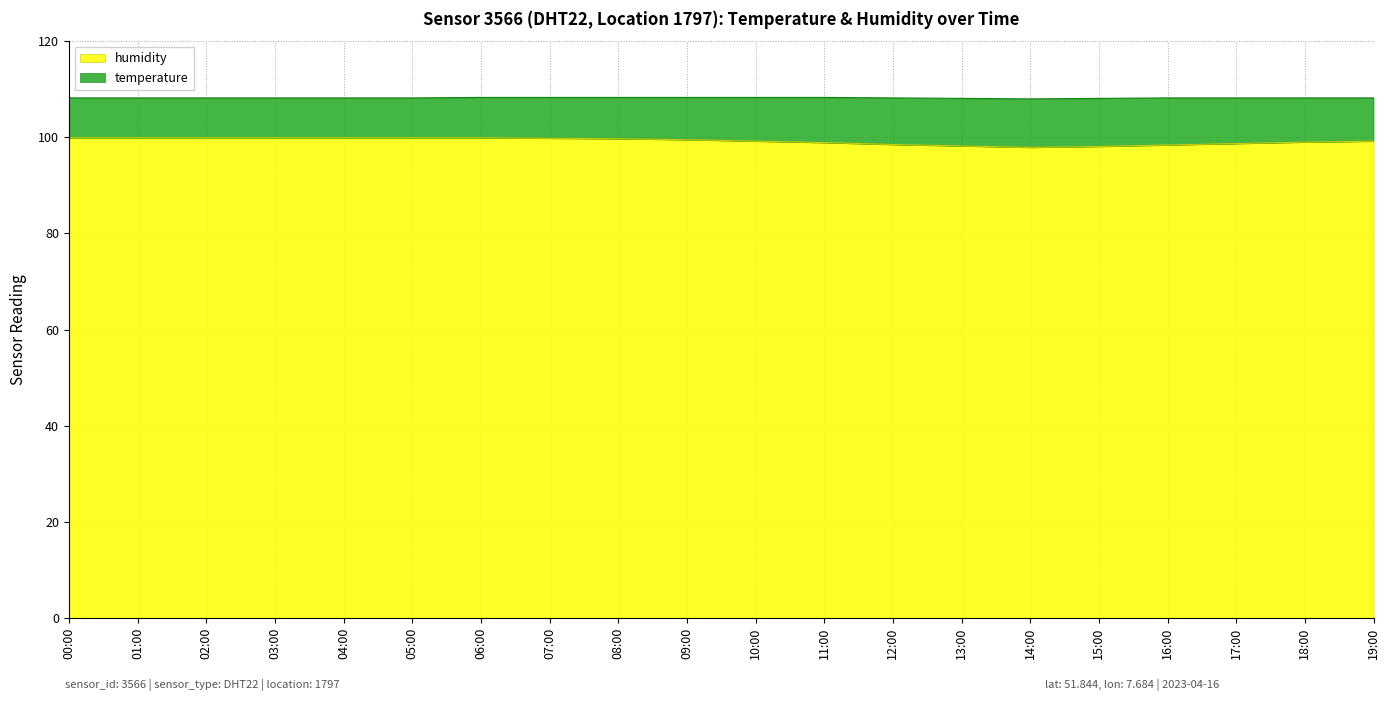

What is the total value across all series at 16:00?

108.2